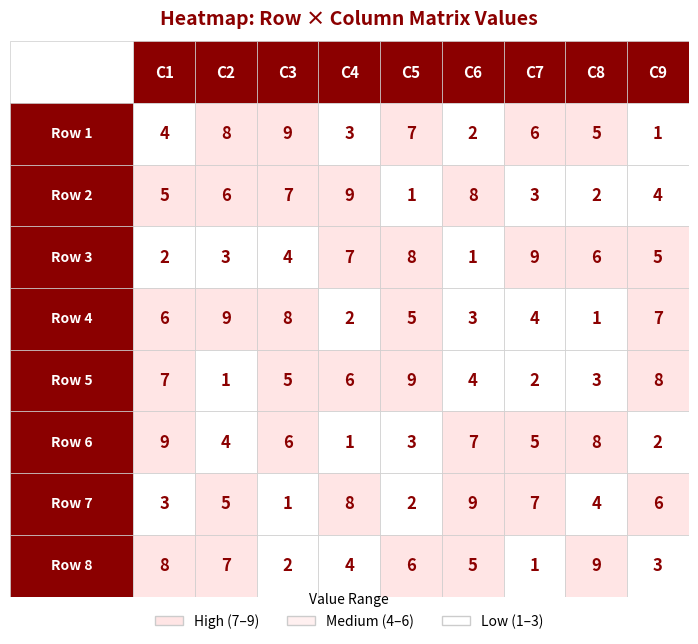

The value of 6 at 5 is 12. True or false?

False